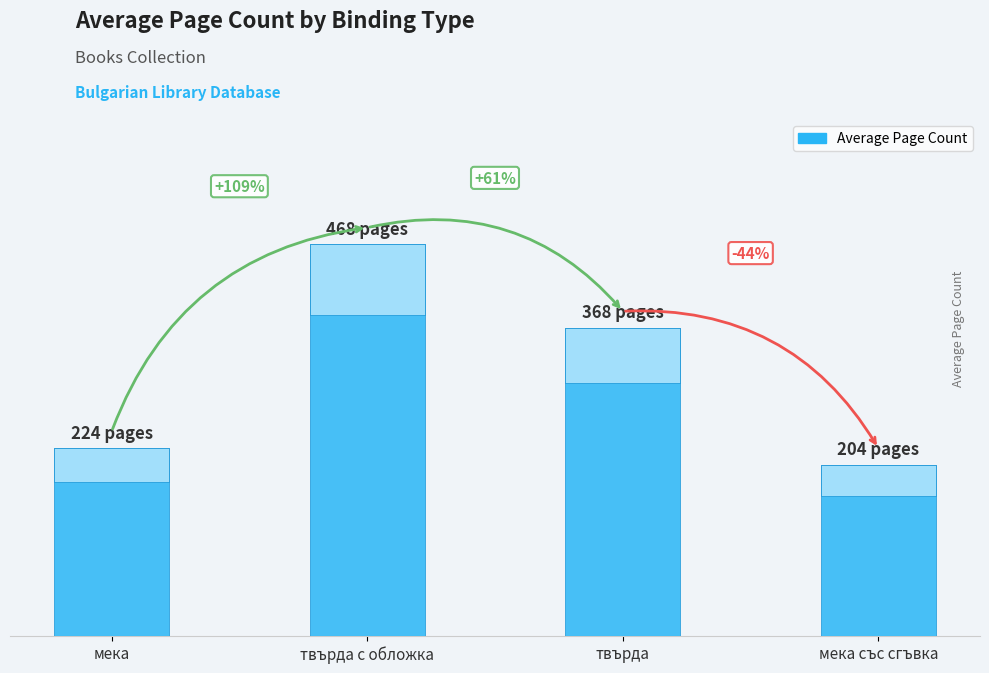

Are the bars grouped side by side (vs. stacked)?

No